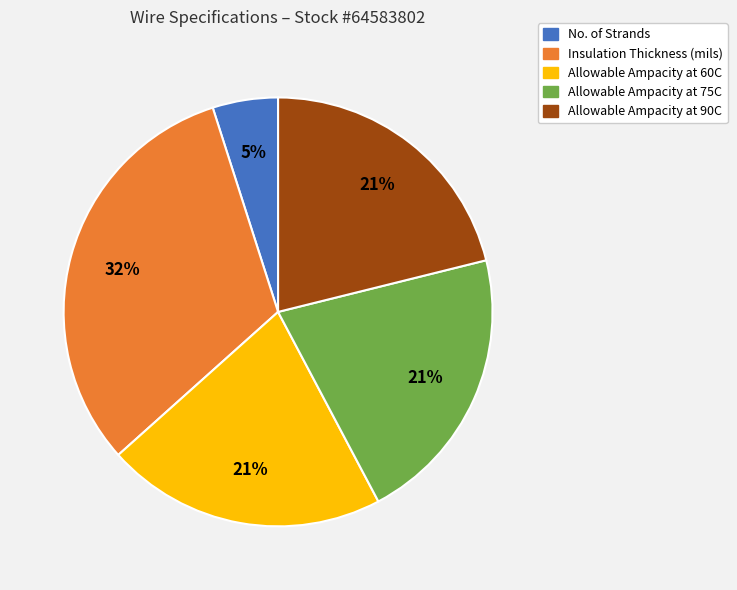

Is there any slice that represents more than half of the pie?

No